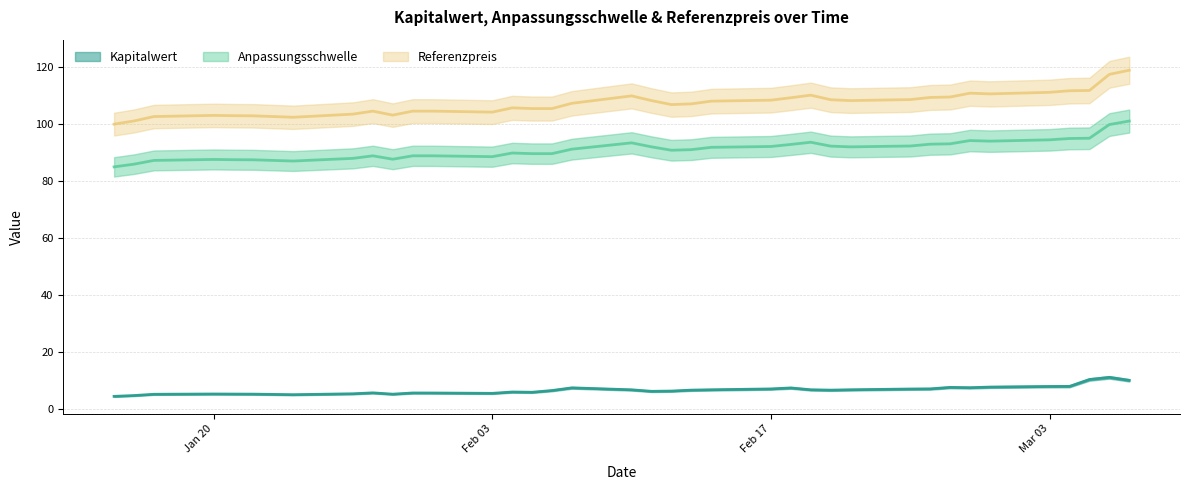

The value of Anpassungsschwelle at 2025-01-21 is 87.5. True or false?

True